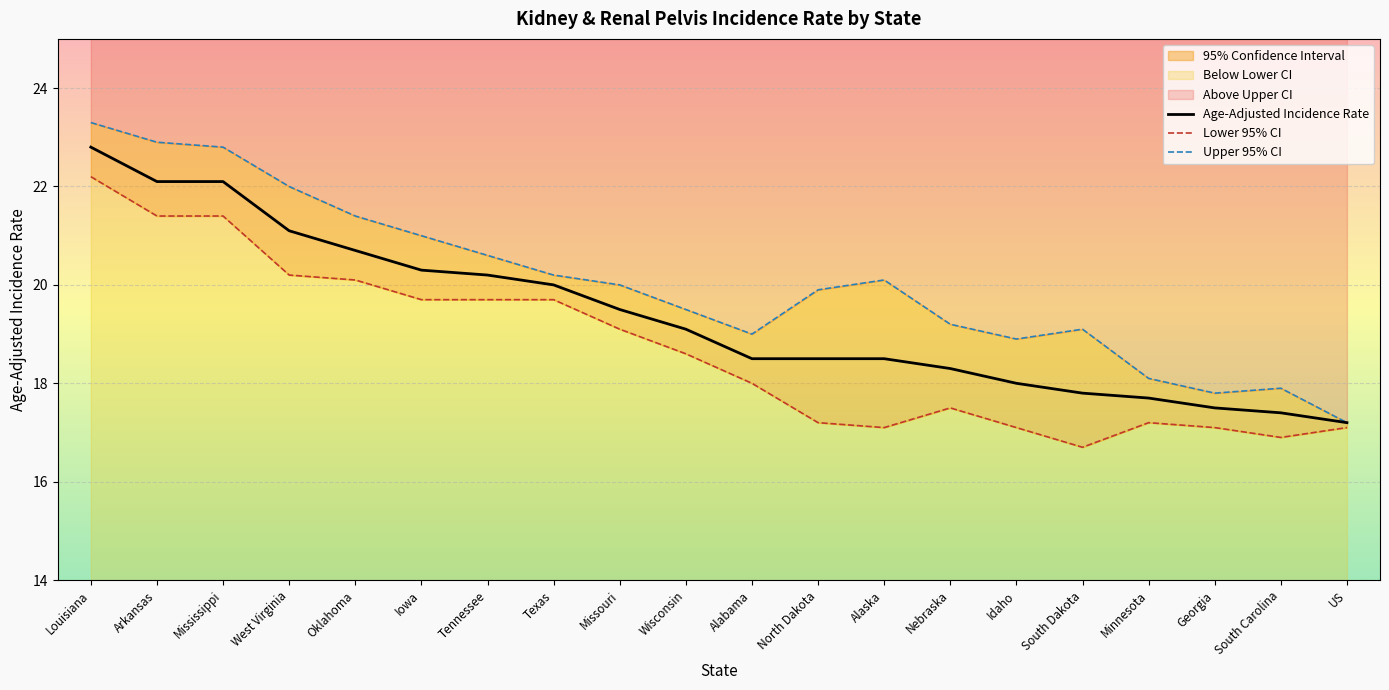

How many interior local peaks does the Lower 95% CI series have?

2